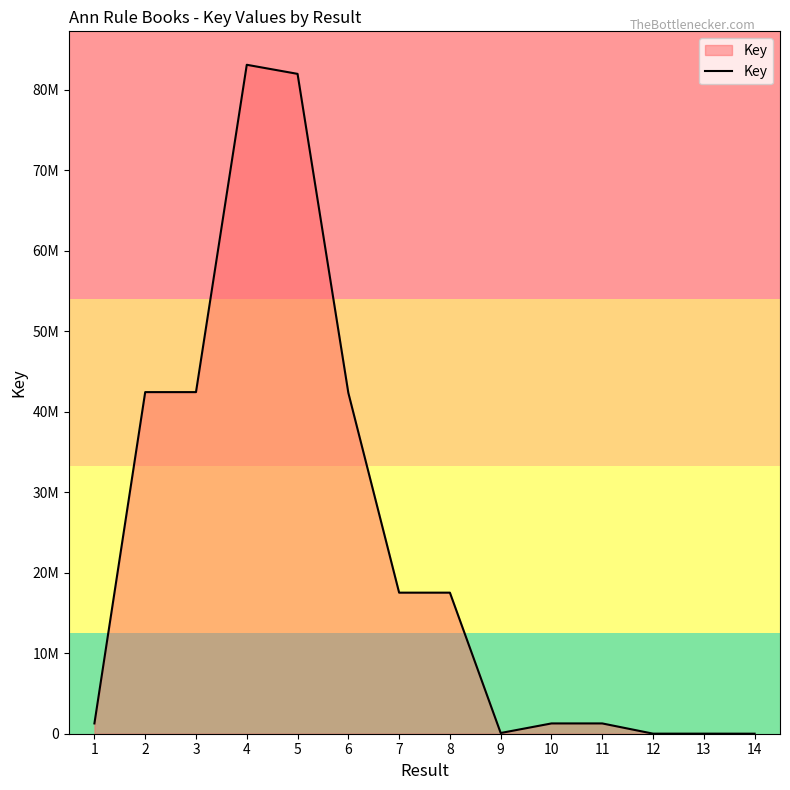

Rank the categories by value from highest to lowest.

4, 5, 3, 2, 6, 7, 8, 1, 11, 10, 9, 12, 13, 14